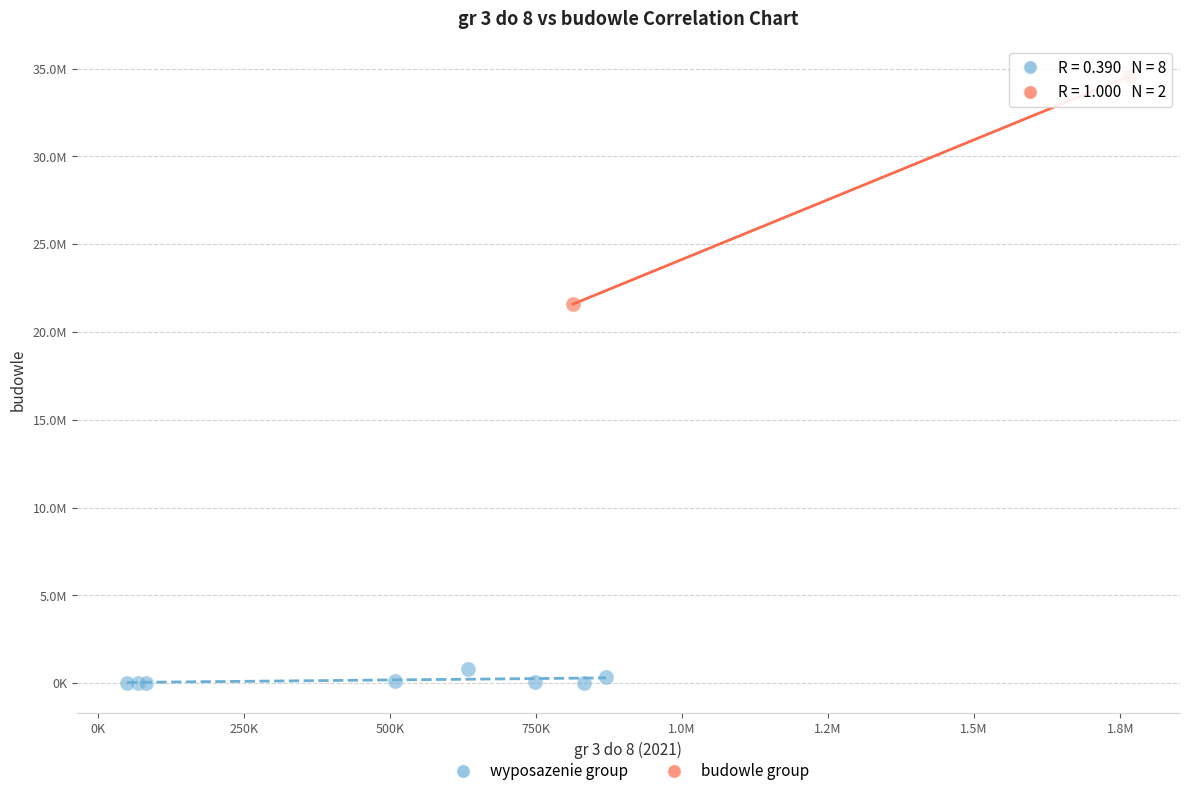

Which series has the largest Y range (max minus min)?

budowle group